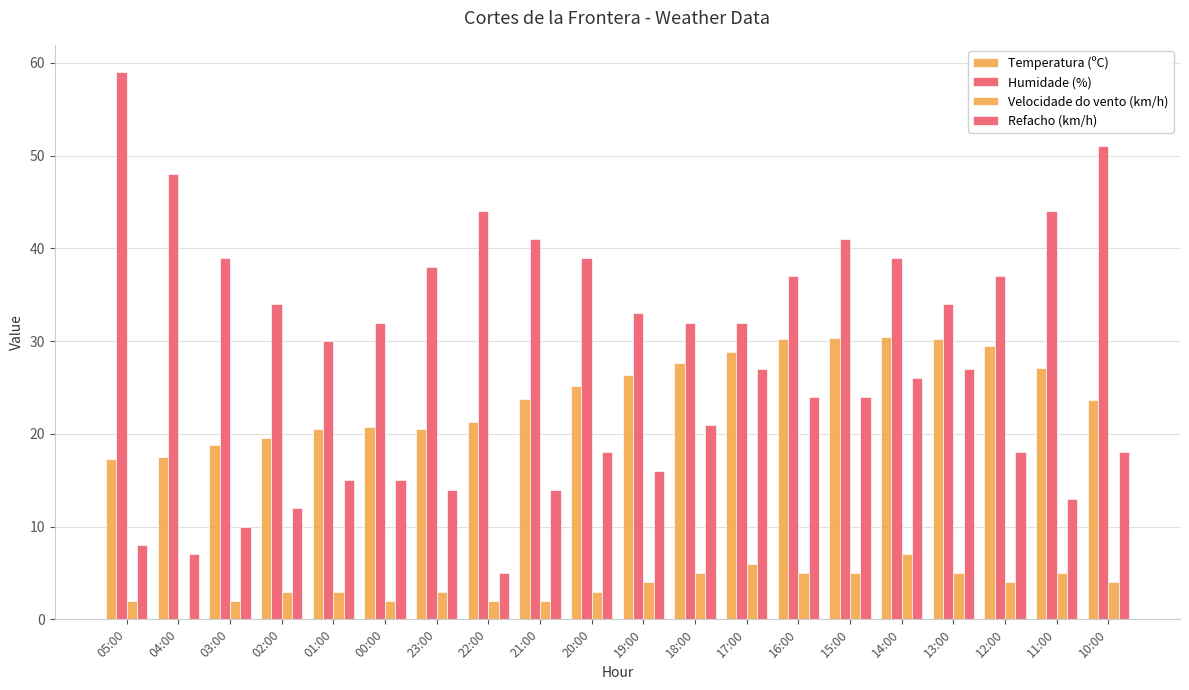

How many categories are shown in the chart?

20